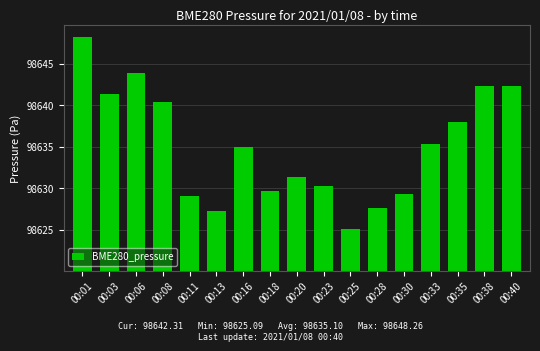

Does the chart contain stacked bars?

No